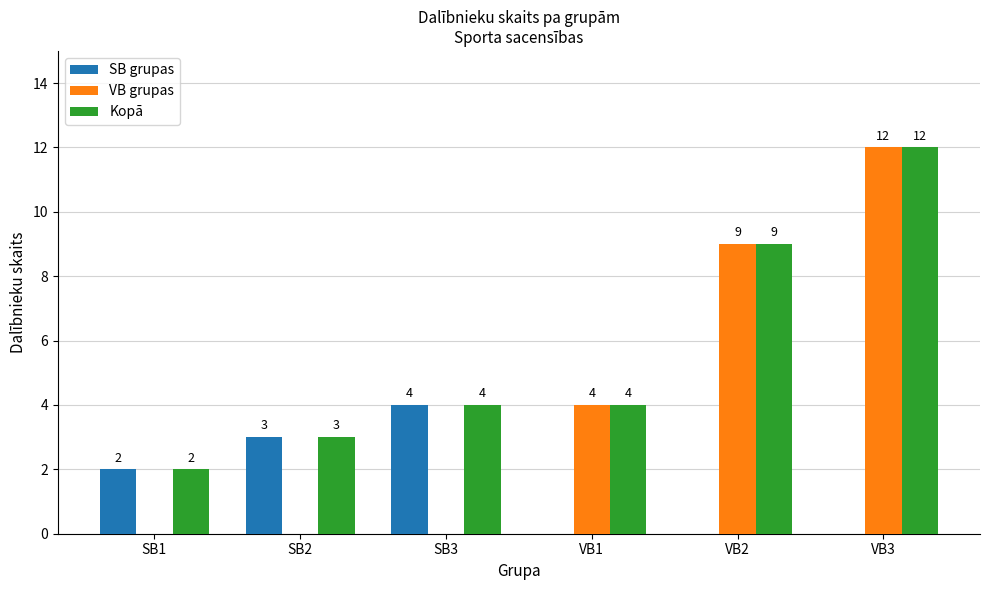

Which category has the highest value in the VB grupas series?

VB3